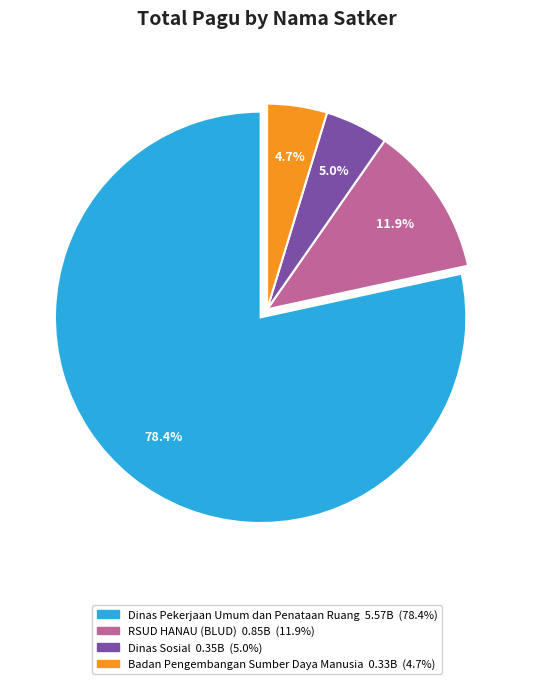

Does any single category account for the majority?

Yes